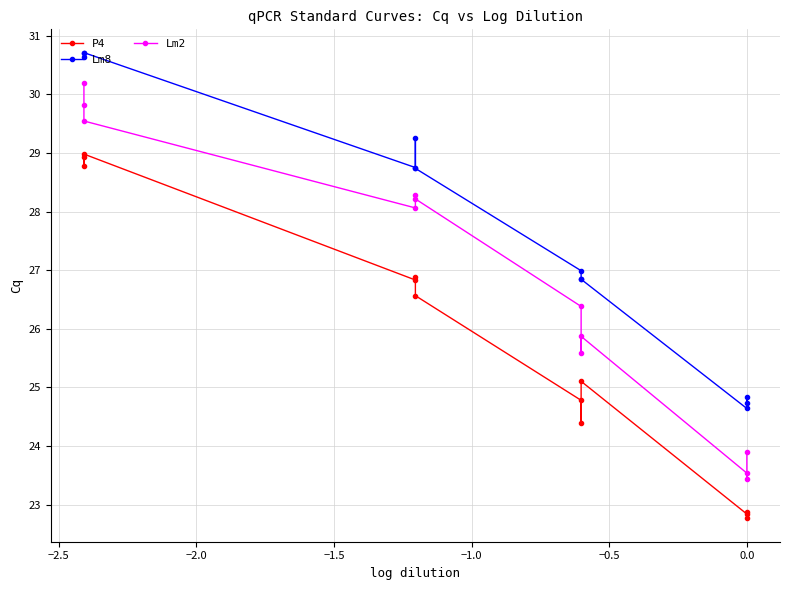

What is the value of the Lm8 point at the 8th from the left?

29.2